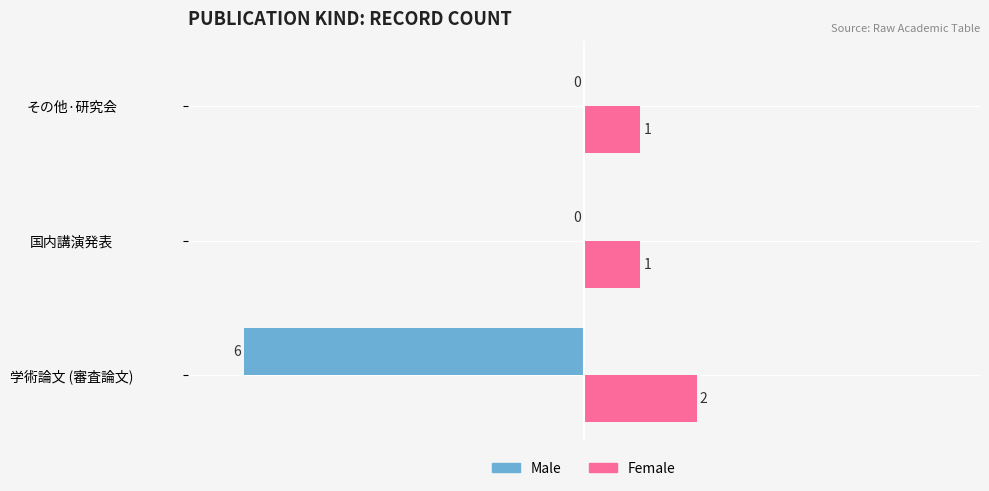

Is the value of Male at その他·研究会 greater than the value of Female at その他·研究会?

No